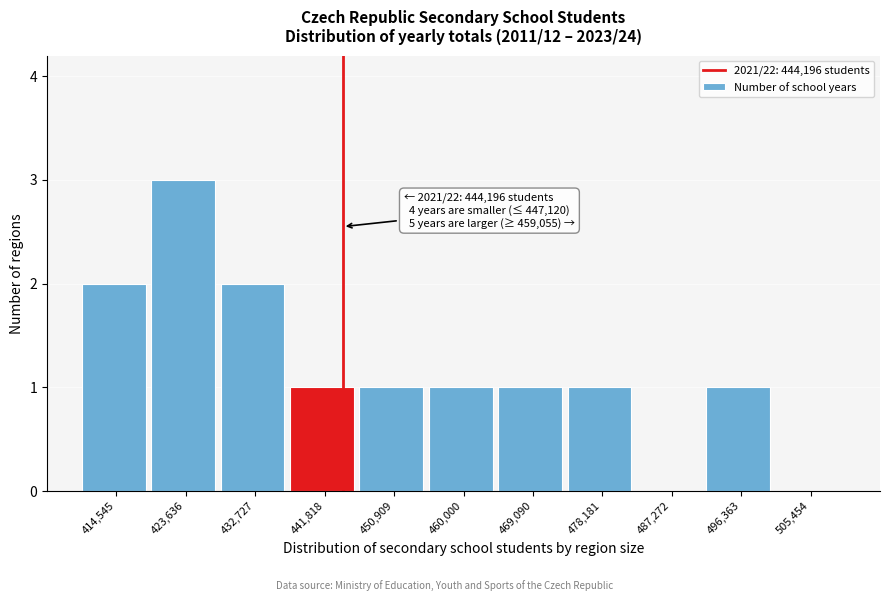

Over which range of the x-axis is the bar tallest?

419000 to 428000